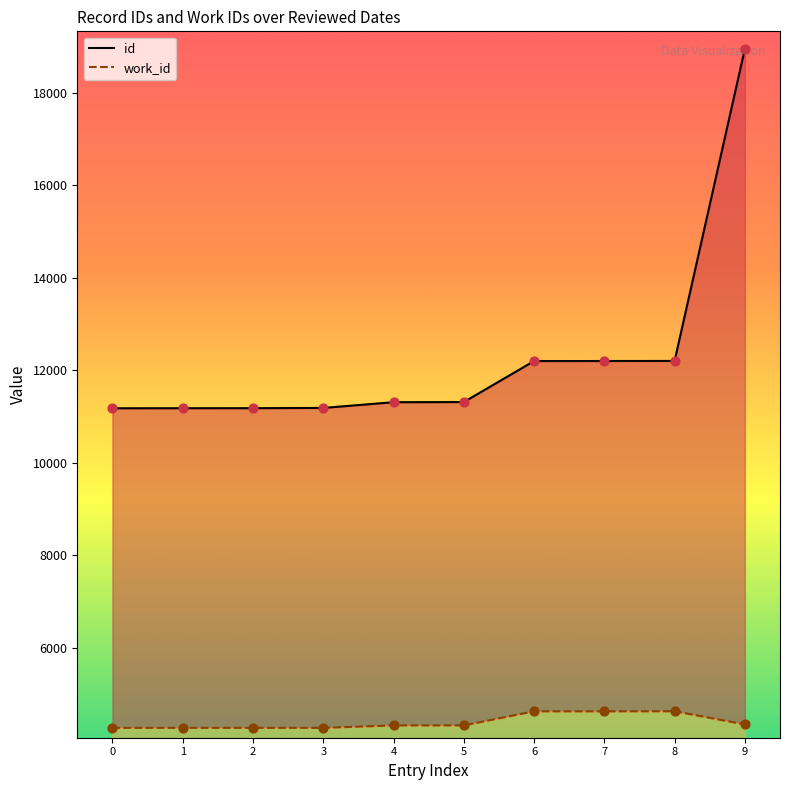

At how many categories does at least one series exceed 15942?

1